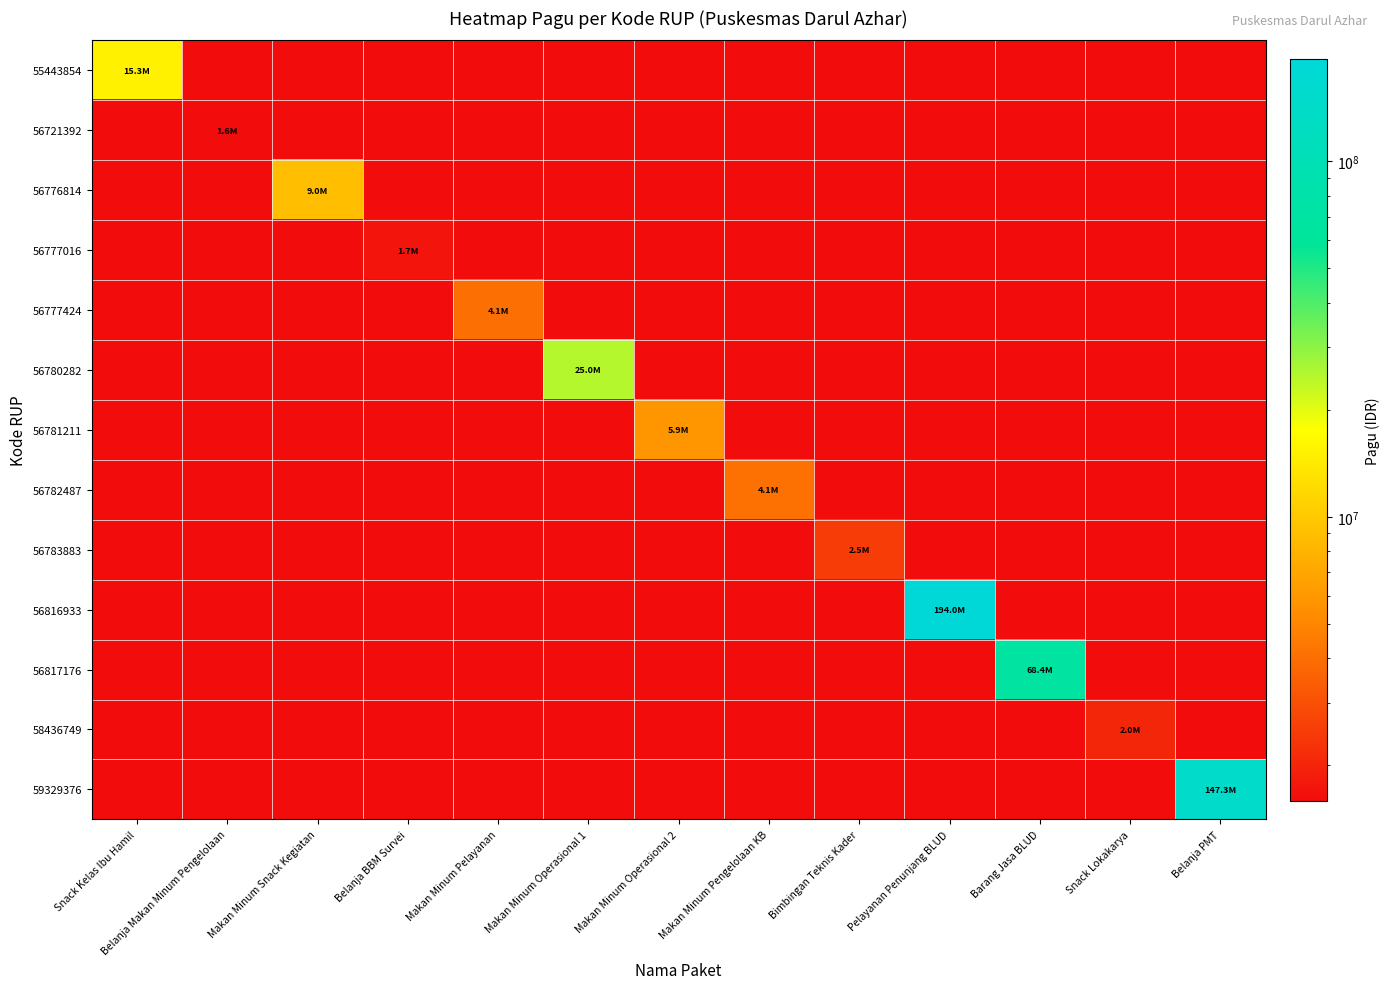

What is the total value across all series at Makan Minum Snack Kegiatan?

28115800